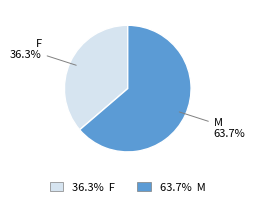

Is there a majority slice in this chart?

Yes